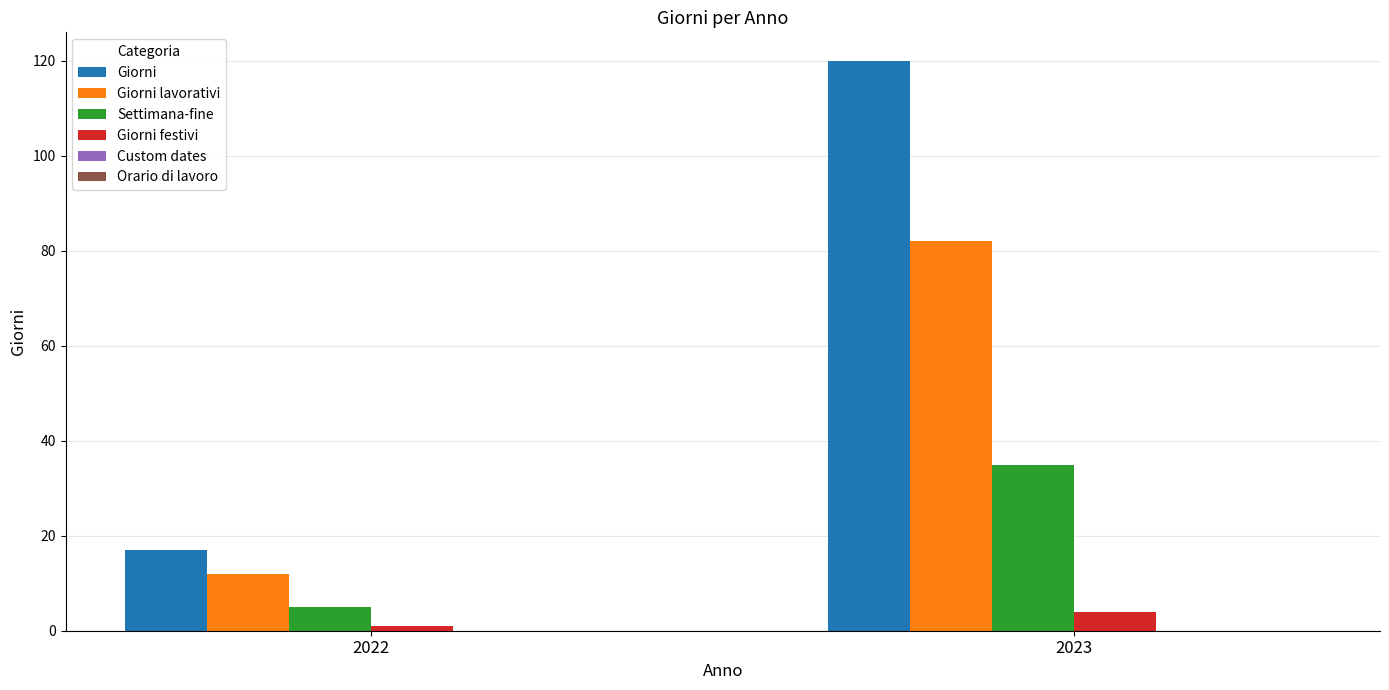

What is the sum of all Giorni values?

137